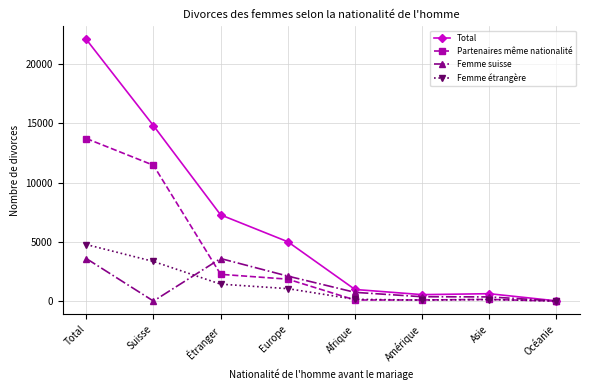

What is the difference between the maximum and minimum values in the Total series?

22063